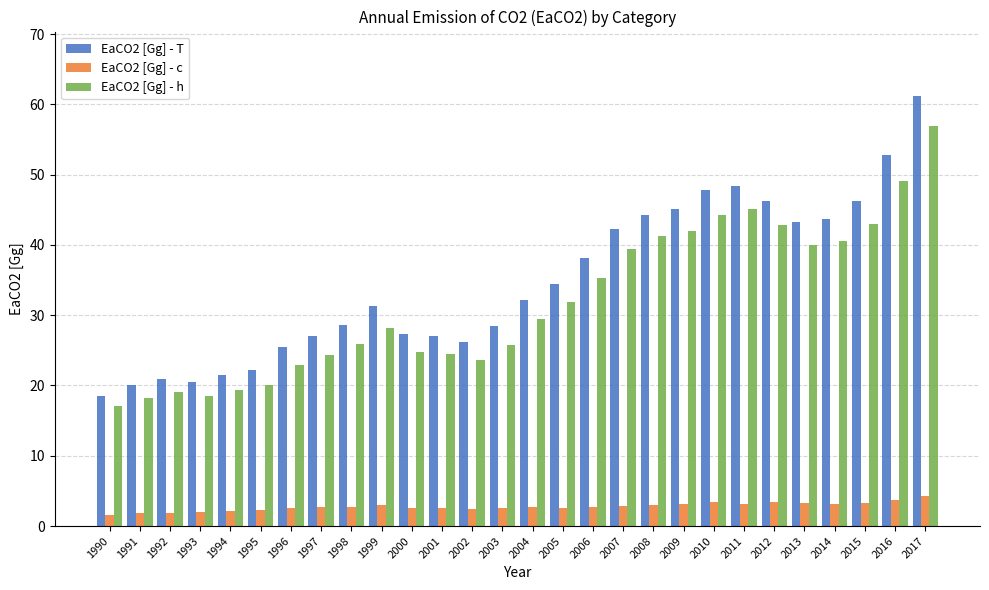

Rank the series by their maximum value, from highest to lowest.

EaCO2 [Gg] - T, EaCO2 [Gg] - h, EaCO2 [Gg] - c